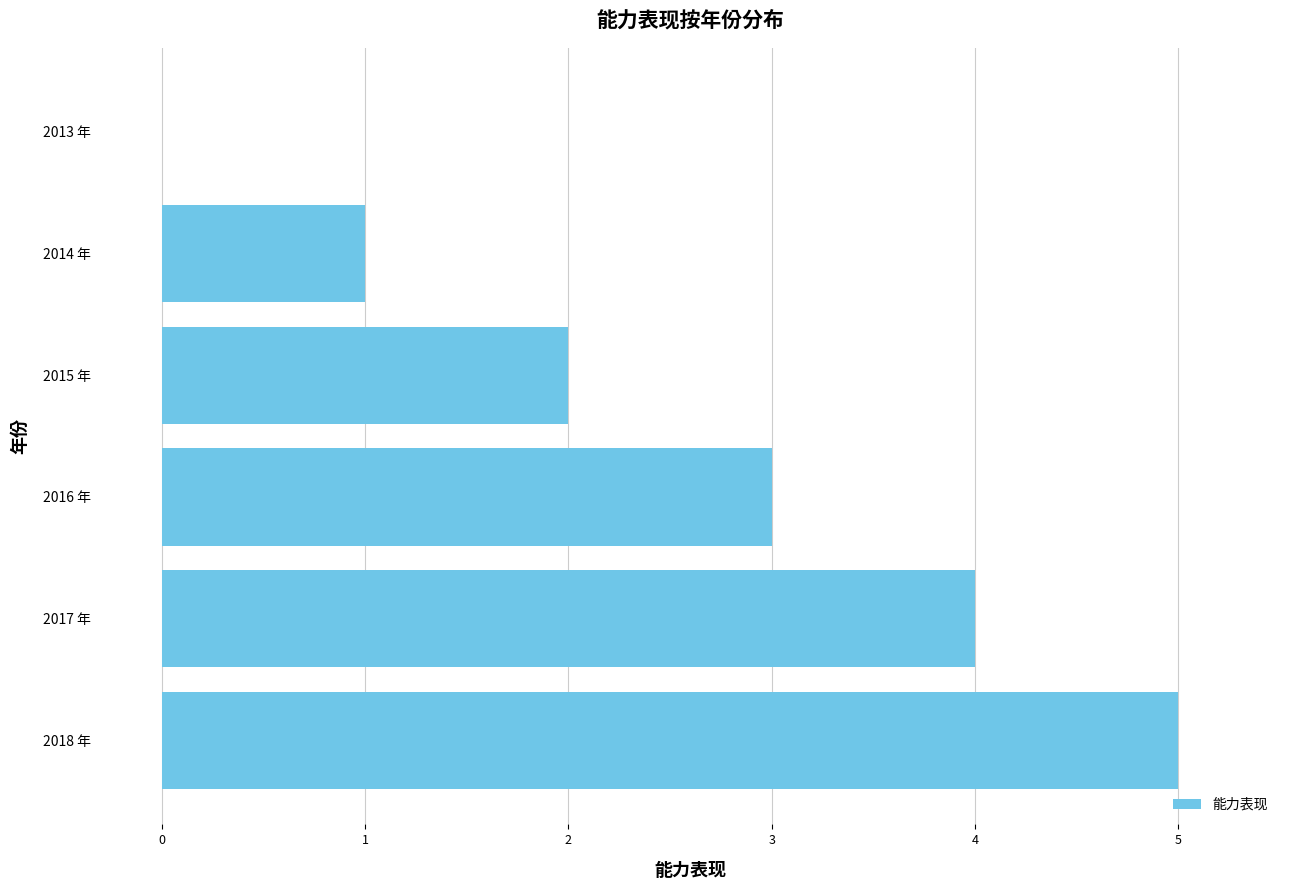

What is the greatest value displayed?

5